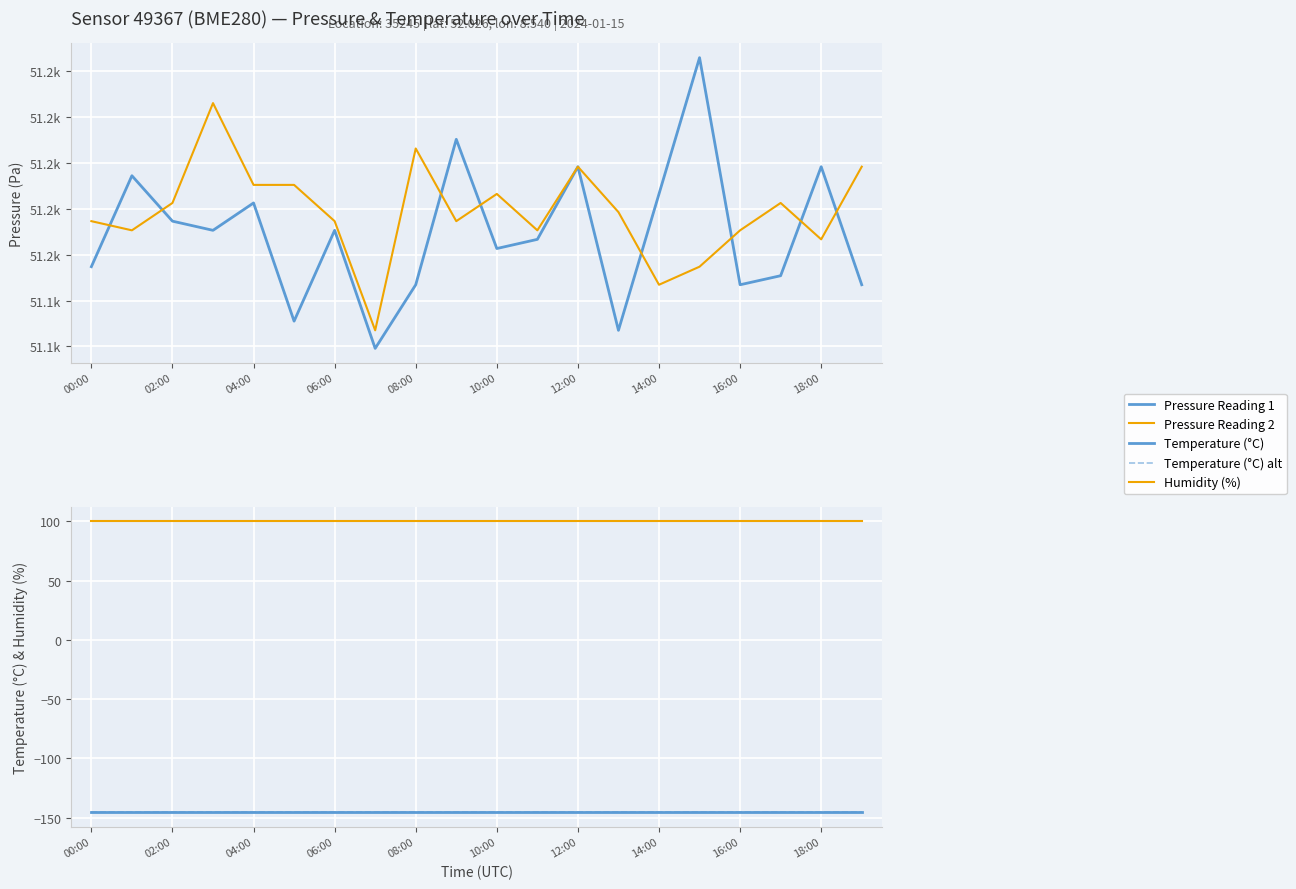

What is the smallest value displayed?

-145.4